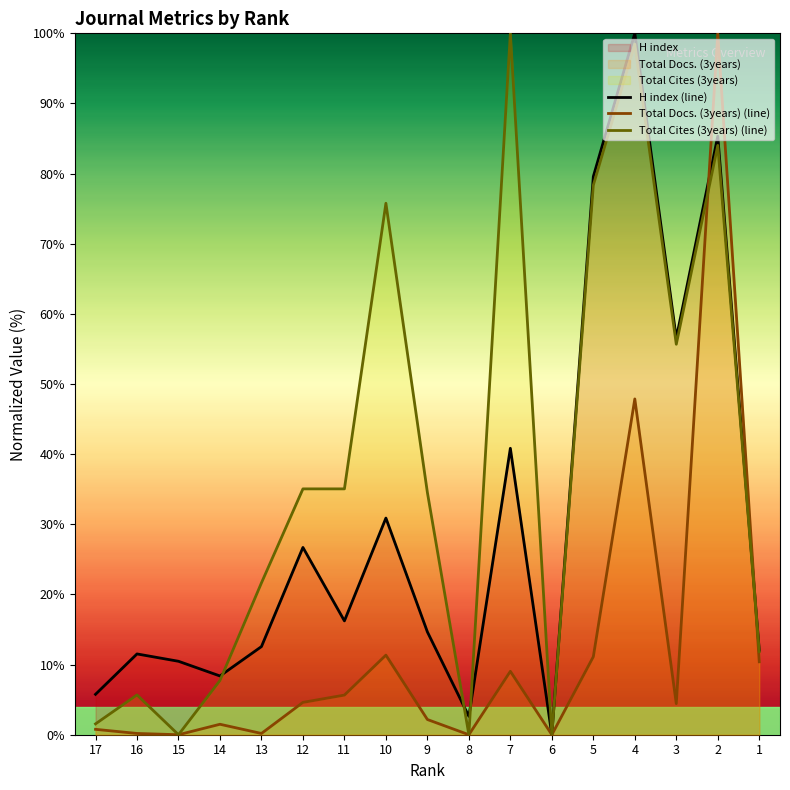

How many lines are shown in the chart?

3